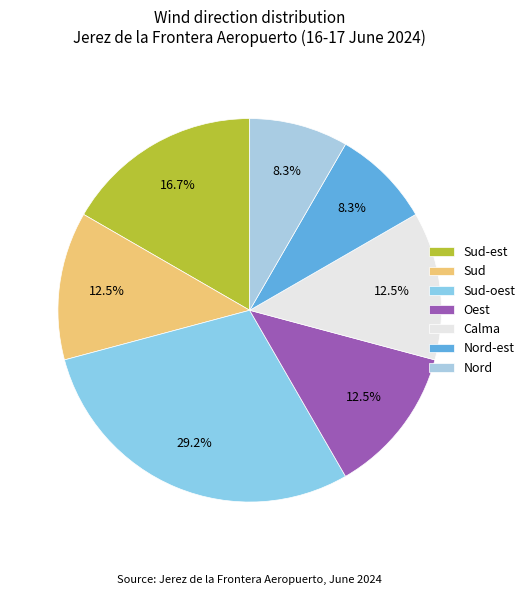

Is it true that Calma is 22% of the pie?

False